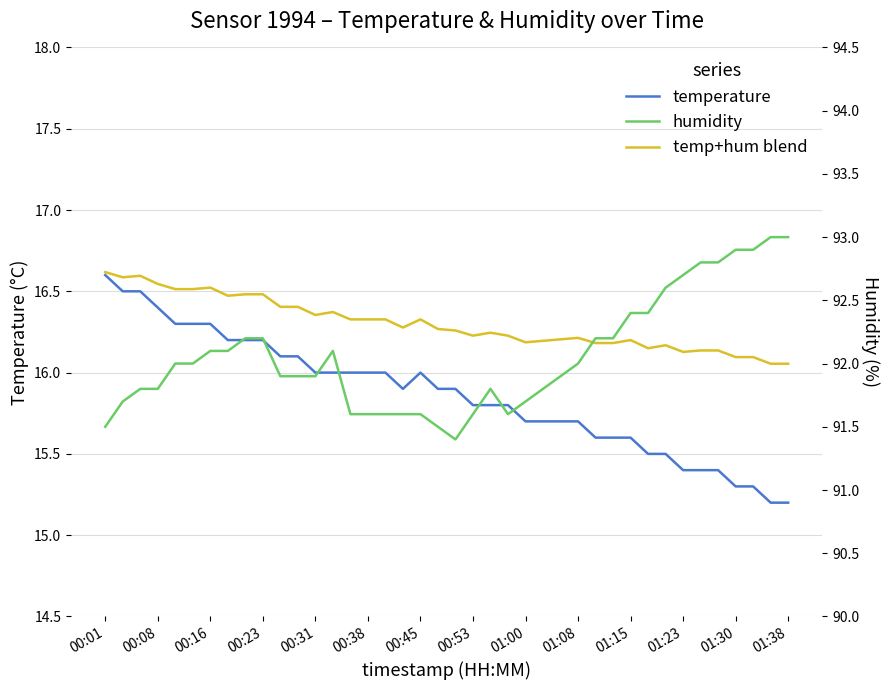

Reading left to right, transcribe all the data shown in this chart.

temperature: 16.6	16.5	16.5	16.4	16.3	16.3	16.3	16.2	16.2	16.2	16.1	16.1	16.0	16.0	16.0	16.0	16.0	15.9	16.0	15.9	15.9	15.8	15.8	15.8	15.7	15.7	15.7	15.7	15.6	15.6	15.6	15.5	15.5	15.4	15.4	15.4	15.3	15.3	15.2	15.2
temp+hum blend: 16.6	16.6	16.6	16.5	16.5	16.5	16.5	16.5	16.5	16.5	16.4	16.4	16.4	16.4	16.3	16.3	16.3	16.3	16.3	16.3	16.3	16.2	16.2	16.2	16.2	16.2	16.2	16.2	16.2	16.2	16.2	16.1	16.2	16.1	16.1	16.1	16.1	16.1	16.1	16.1
humidity: 91.5	91.7	91.8	91.8	92.0	92.0	92.1	92.1	92.2	92.2	91.9	91.9	91.9	92.1	91.6	91.6	91.6	91.6	91.6	91.5	91.4	91.6	91.8	91.6	91.7	91.8	91.9	92.0	92.2	92.2	92.4	92.4	92.6	92.7	92.8	92.8	92.9	92.9	93.0	93.0